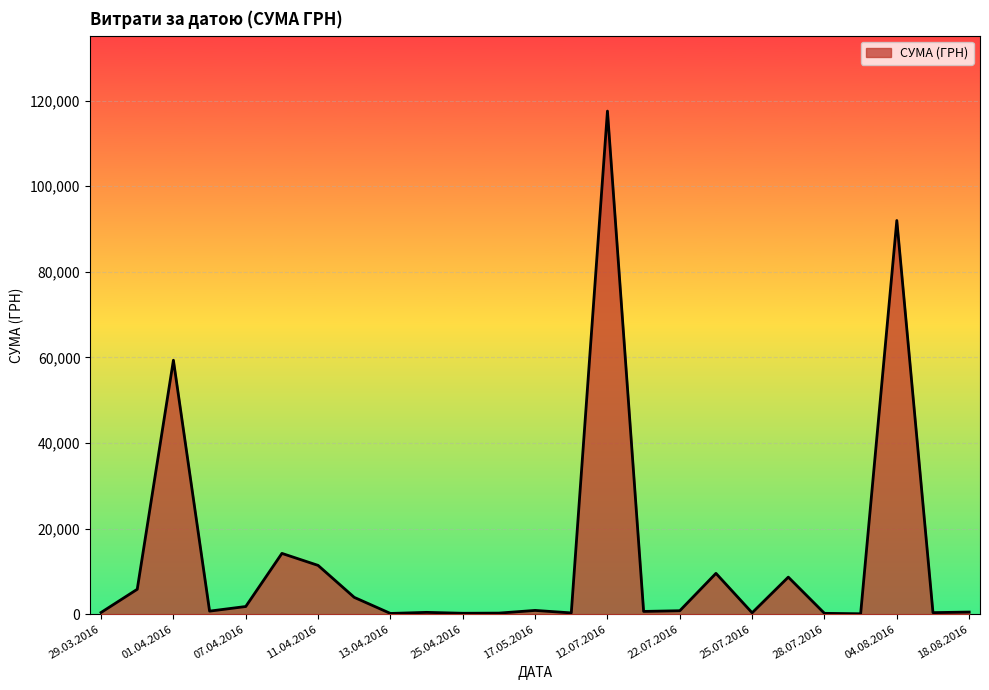

What is the greatest value displayed?

117568.8